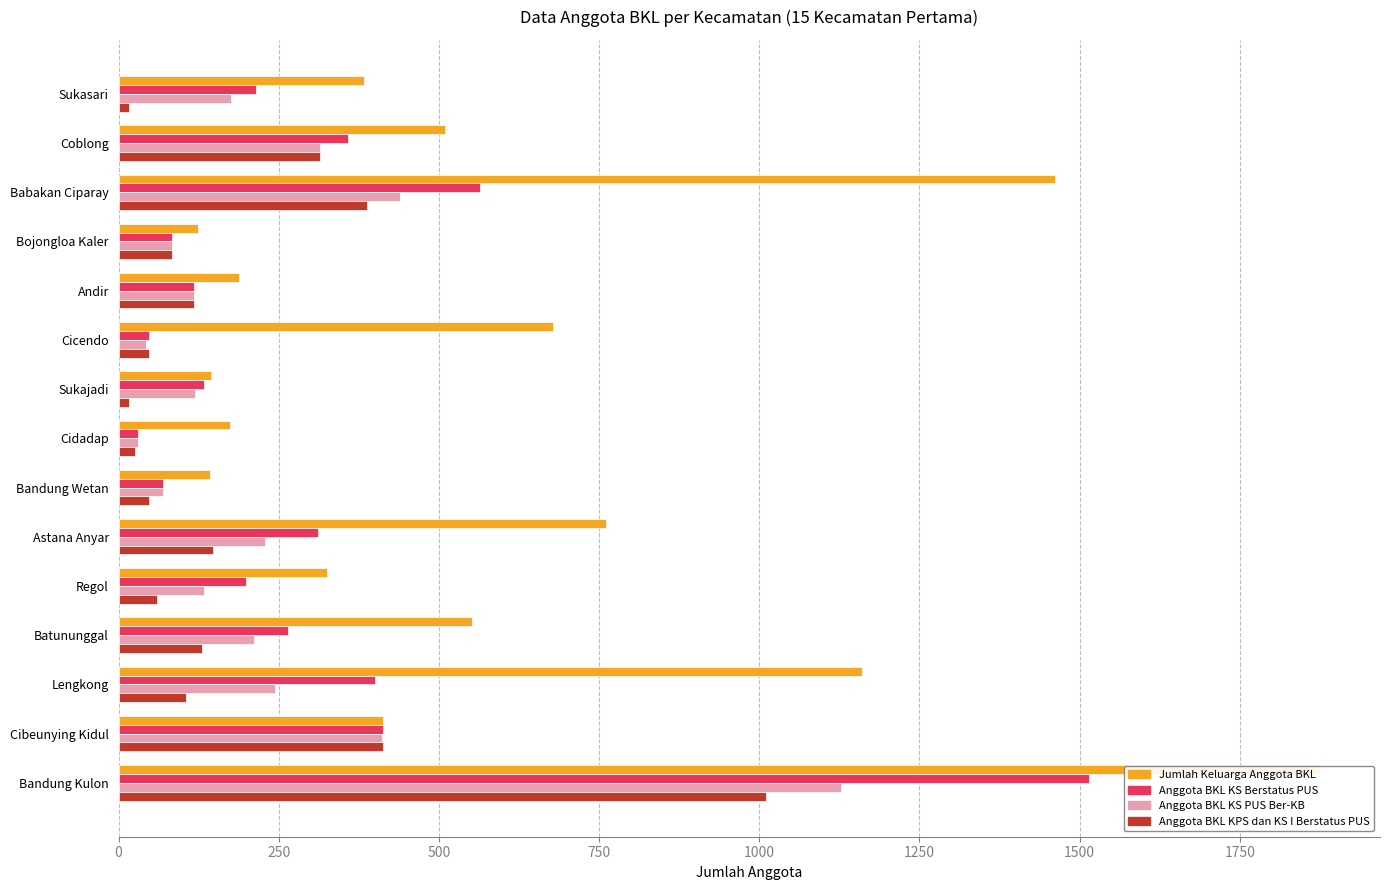

What position from the right is Lengkong?

3